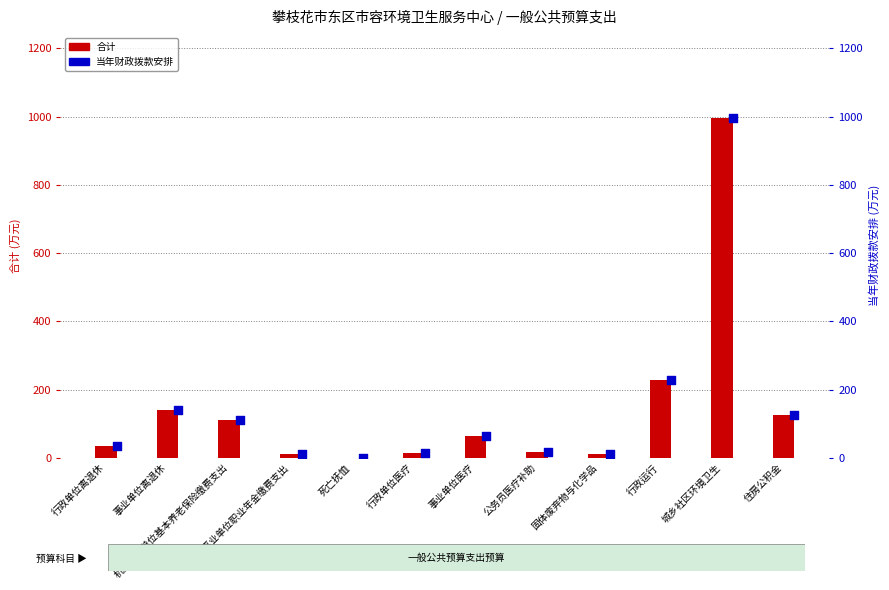

What are all the series names shown in the legend?

合计, 当年财政拨款安排